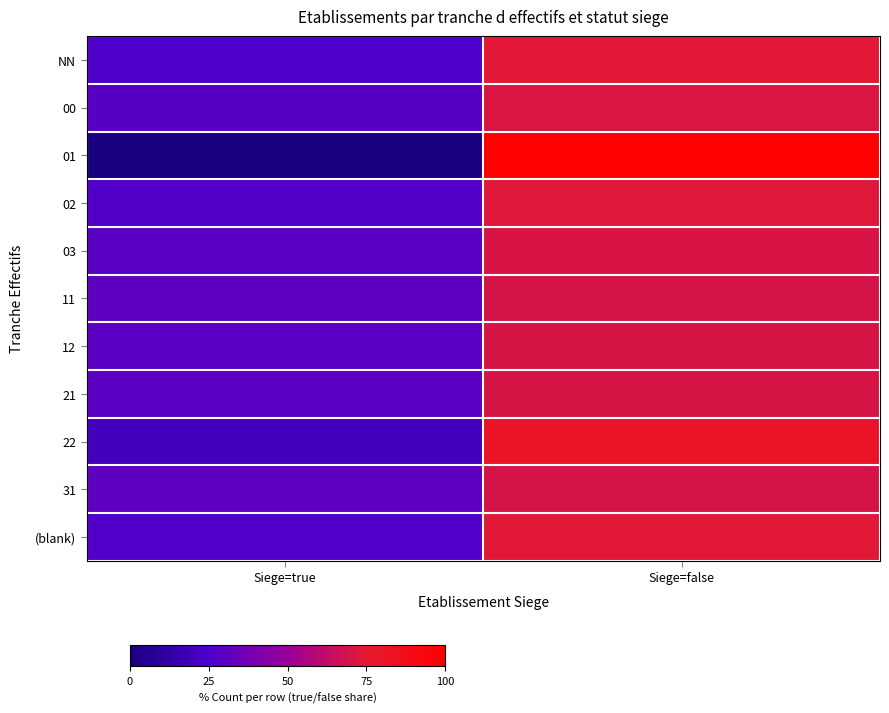

Reading right to left, extract all data points from this chart.

NN: Siege=false=73.9	Siege=true=26.1
00: Siege=false=71.4	Siege=true=28.6
01: Siege=false=100.0	Siege=true=0.0
02: Siege=false=72.7	Siege=true=27.3
03: Siege=false=70.6	Siege=true=29.4
11: Siege=false=69.2	Siege=true=30.8
12: Siege=false=70.0	Siege=true=30.0
21: Siege=false=70.0	Siege=true=30.0
22: Siege=false=80.0	Siege=true=20.0
31: Siege=false=69.2	Siege=true=30.8
(blank): Siege=false=73.7	Siege=true=26.3